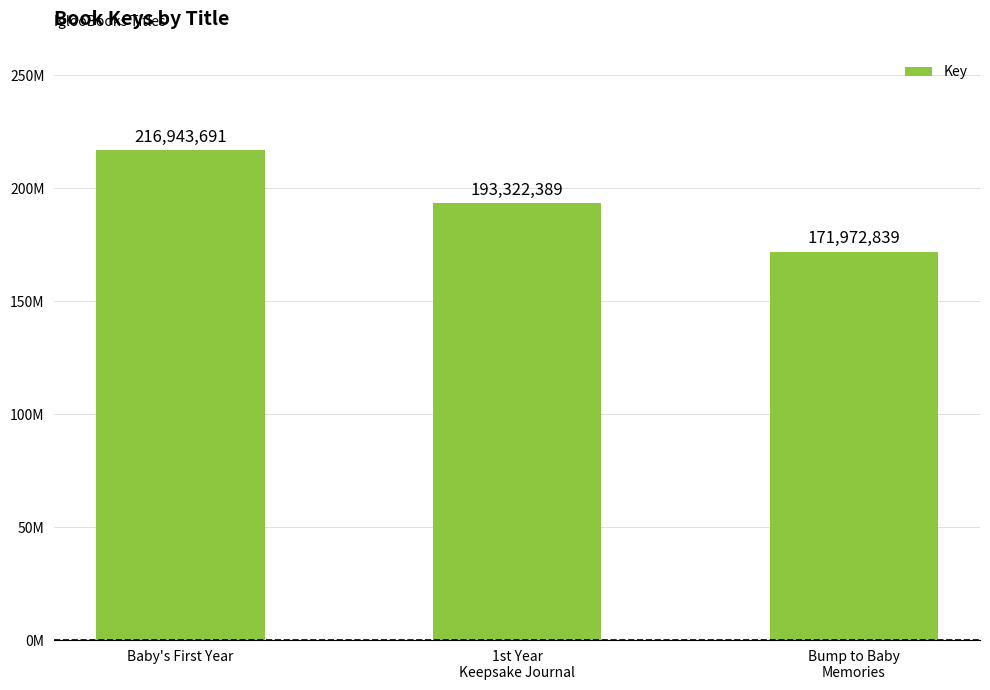

Does the chart contain any negative values?

No